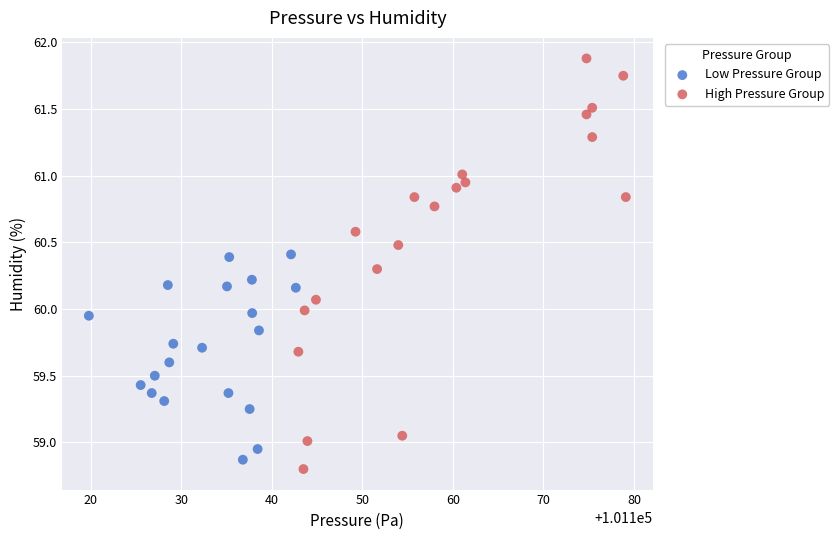

Which series has the largest Y range (max minus min)?

High Pressure Group